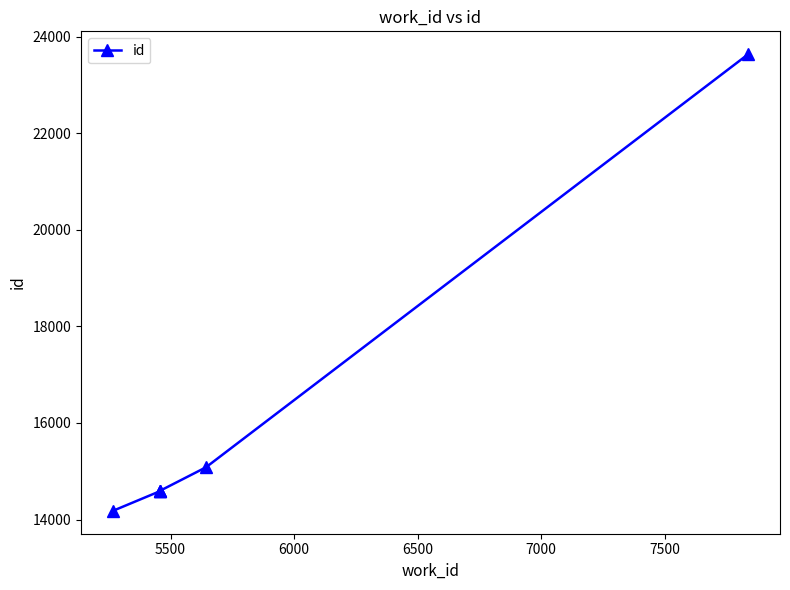

How many lines are shown in the chart?

1